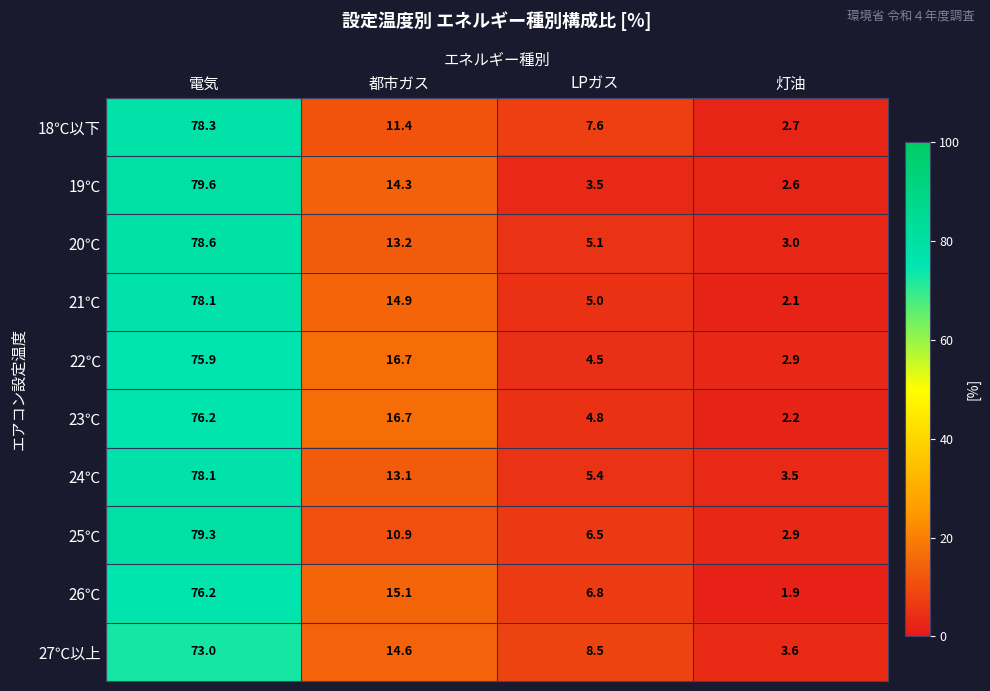

What is the sum of the 21℃ values at LPガス and 灯油?

7.1